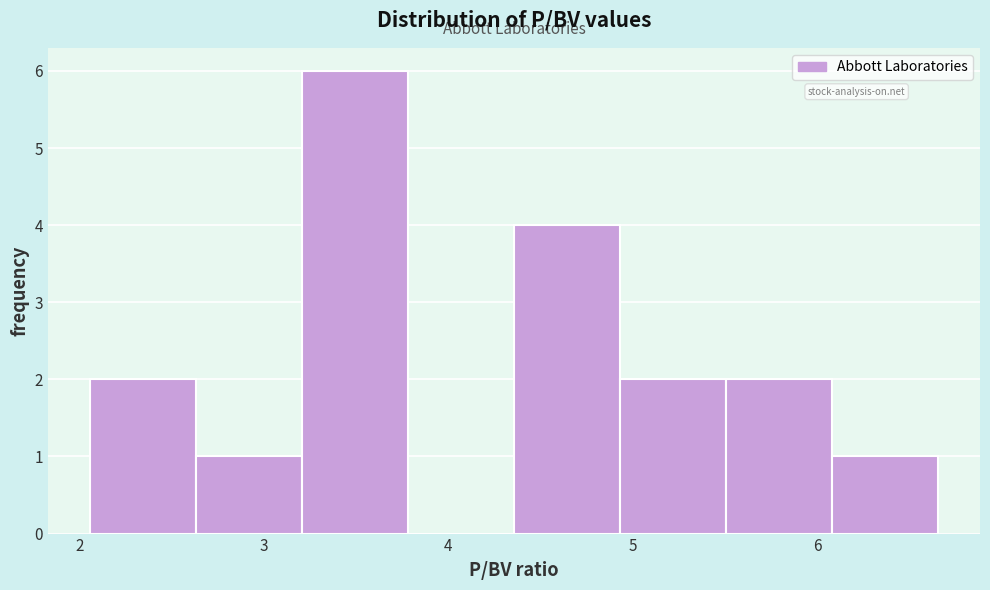

Reading left to right, list every bar in this chart as the range it spans on the x-axis followed by its height. Neither the bar edges nor the heights are printed on the chart, so give them approximately, as read against the axes.

2.1 to 2.6: 2
2.6 to 3.2: 1
3.2 to 3.8: 6
3.8 to 4.4: 0
4.4 to 4.9: 4
4.9 to 5.5: 2
5.5 to 6.1: 2
6.1 to 6.7: 1